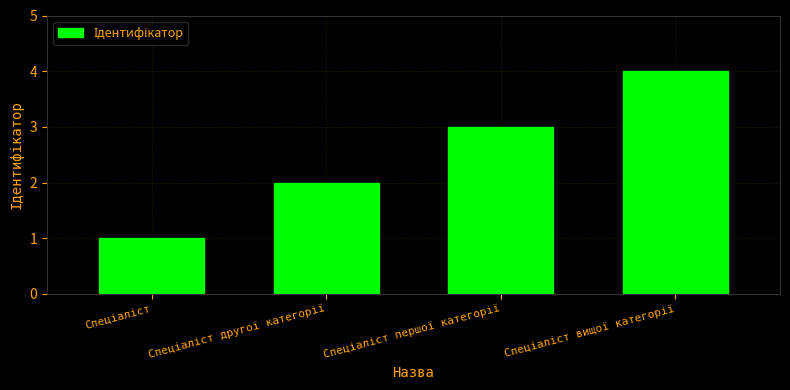

What is the value of the 2nd bar from the left?

2